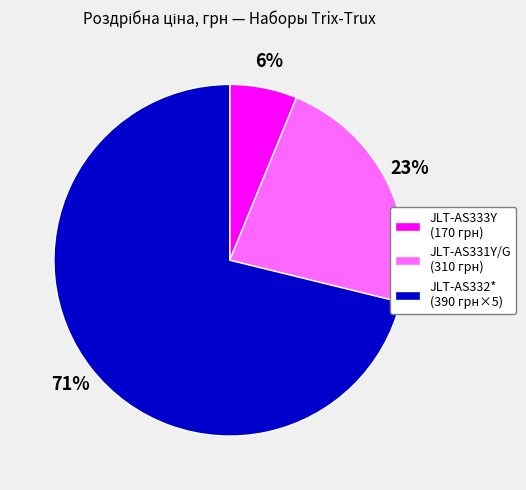

True or false: JLT-AS331Y/G (310 грн) accounts for 10% of the total.

False